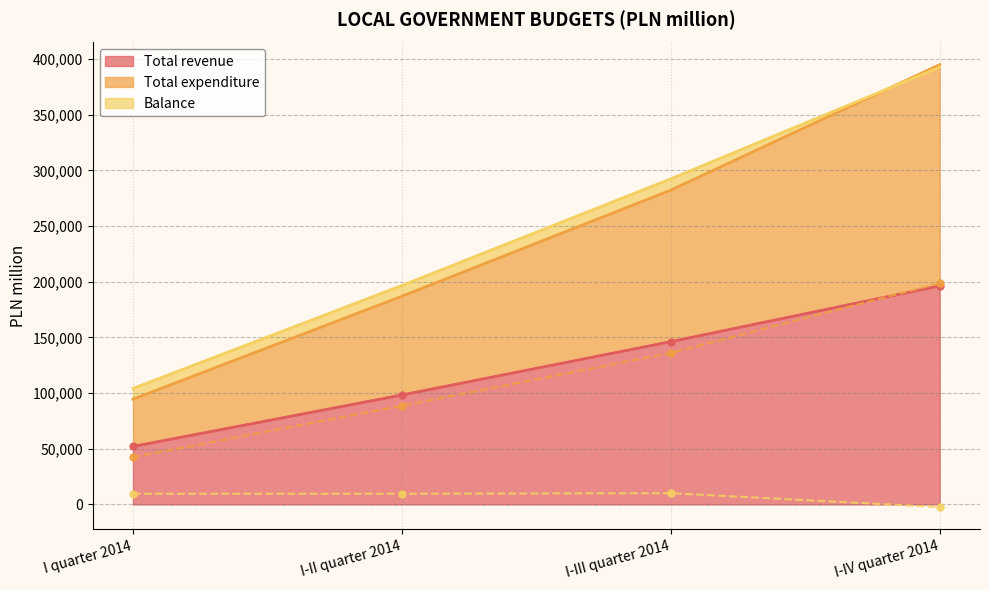

What is the difference between the maximum and minimum values in the Total expenditure series?

156187